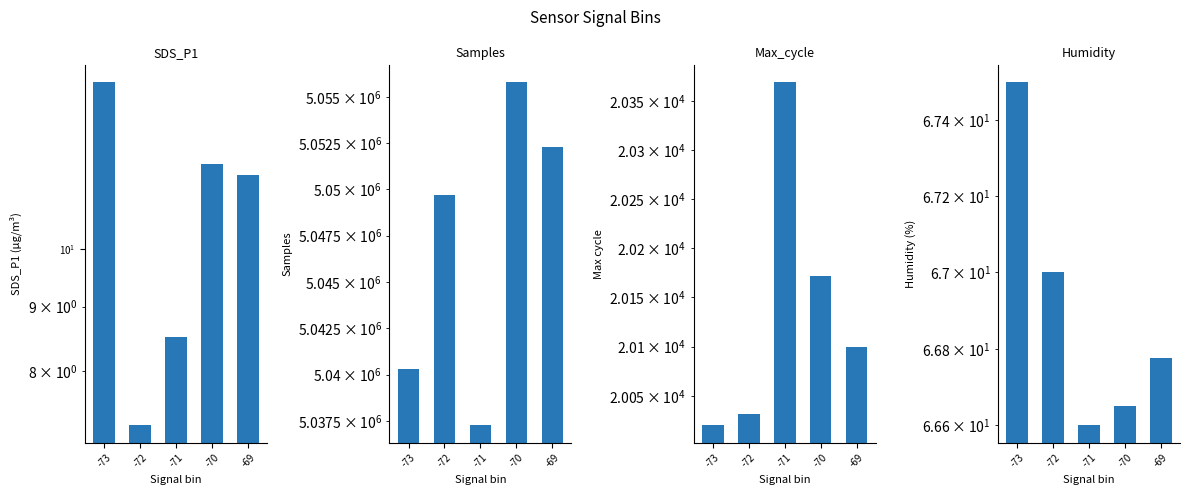

Which category has the lowest value in the SDS_P1 series?

-72